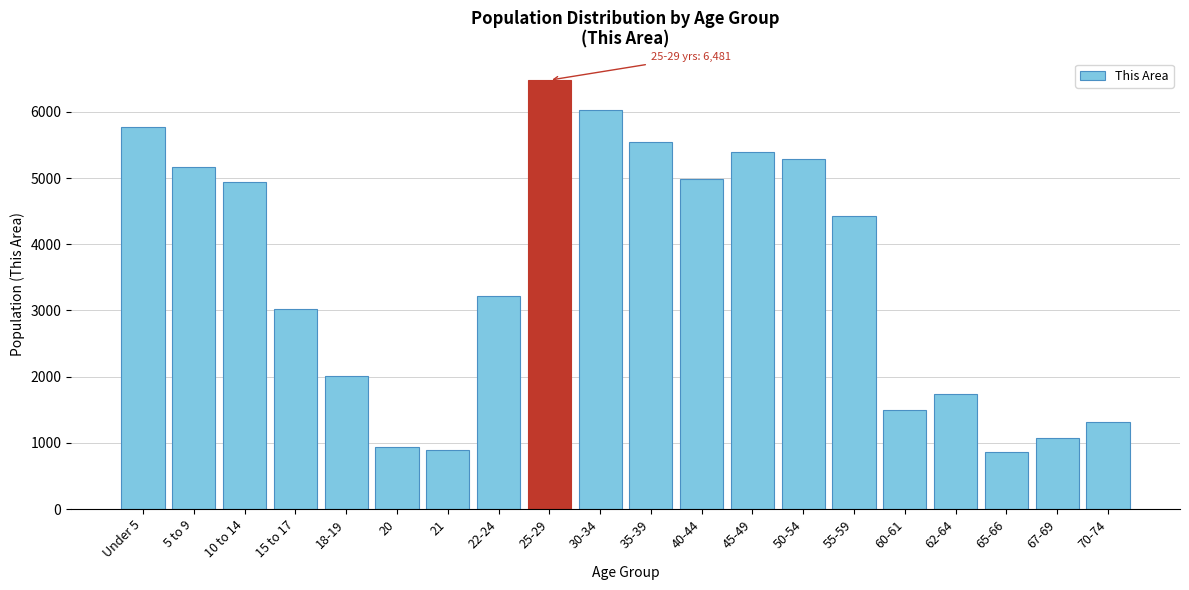

Which label corresponds to the largest value in the chart?

25-29